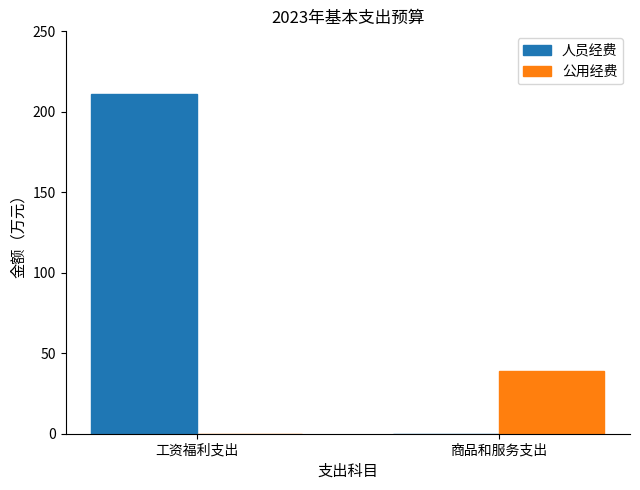

Read the 人员经费 value at 工资福利支出.

211.0